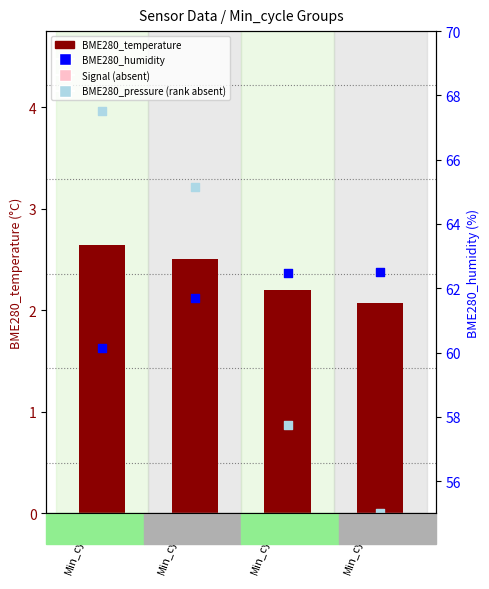

Which series has the largest total across all categories?

BME280_humidity (percentile rank)